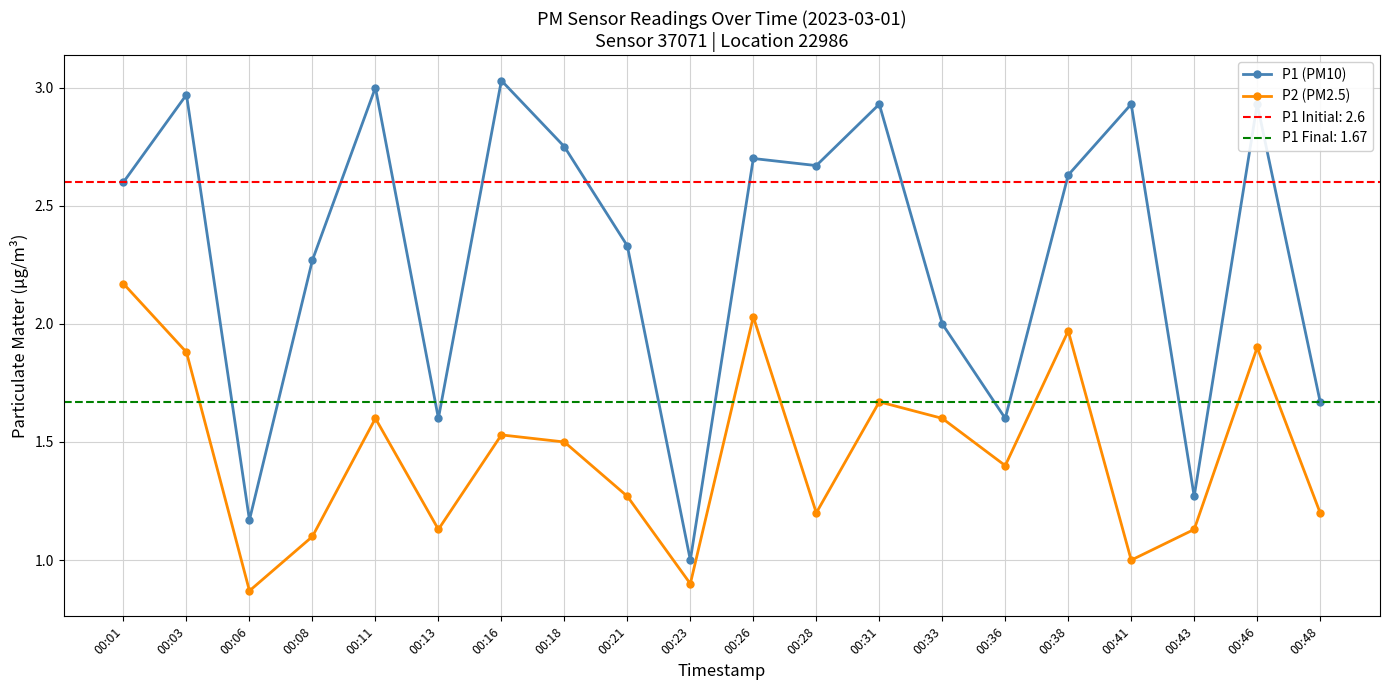

What is the value of the P2 (PM2.5) point at the 10th from the left?

0.9